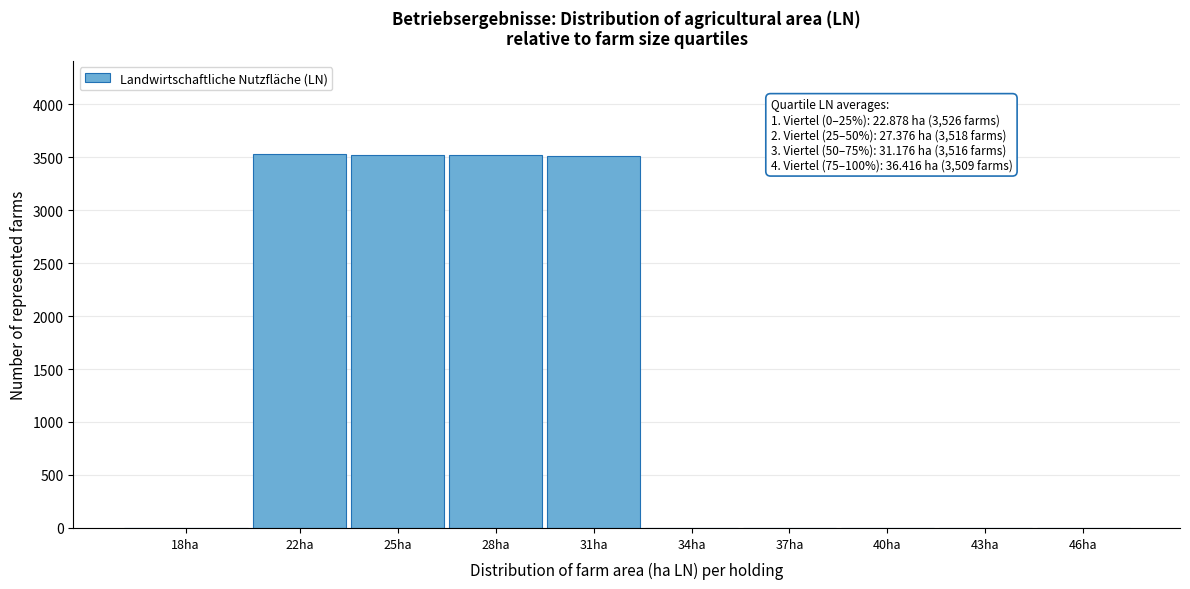

Is it true that the value at 46ha is 0?

True